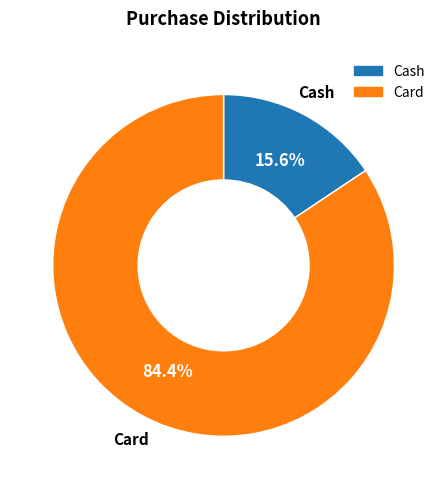

Count the number of slices in the pie.

2